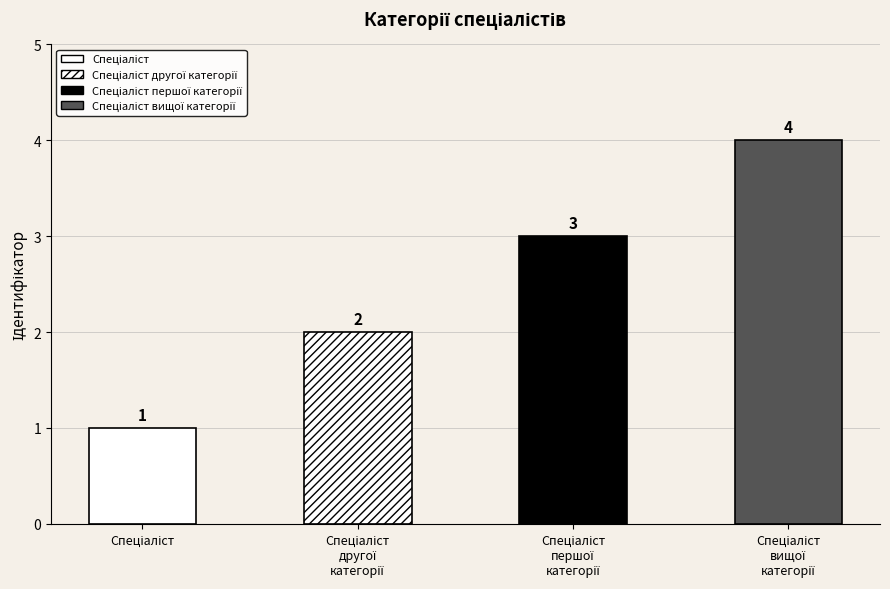

Approximately how many times larger is the value at Спеціаліст вищої категорії compared to Спеціаліст першої категорії?

1.3